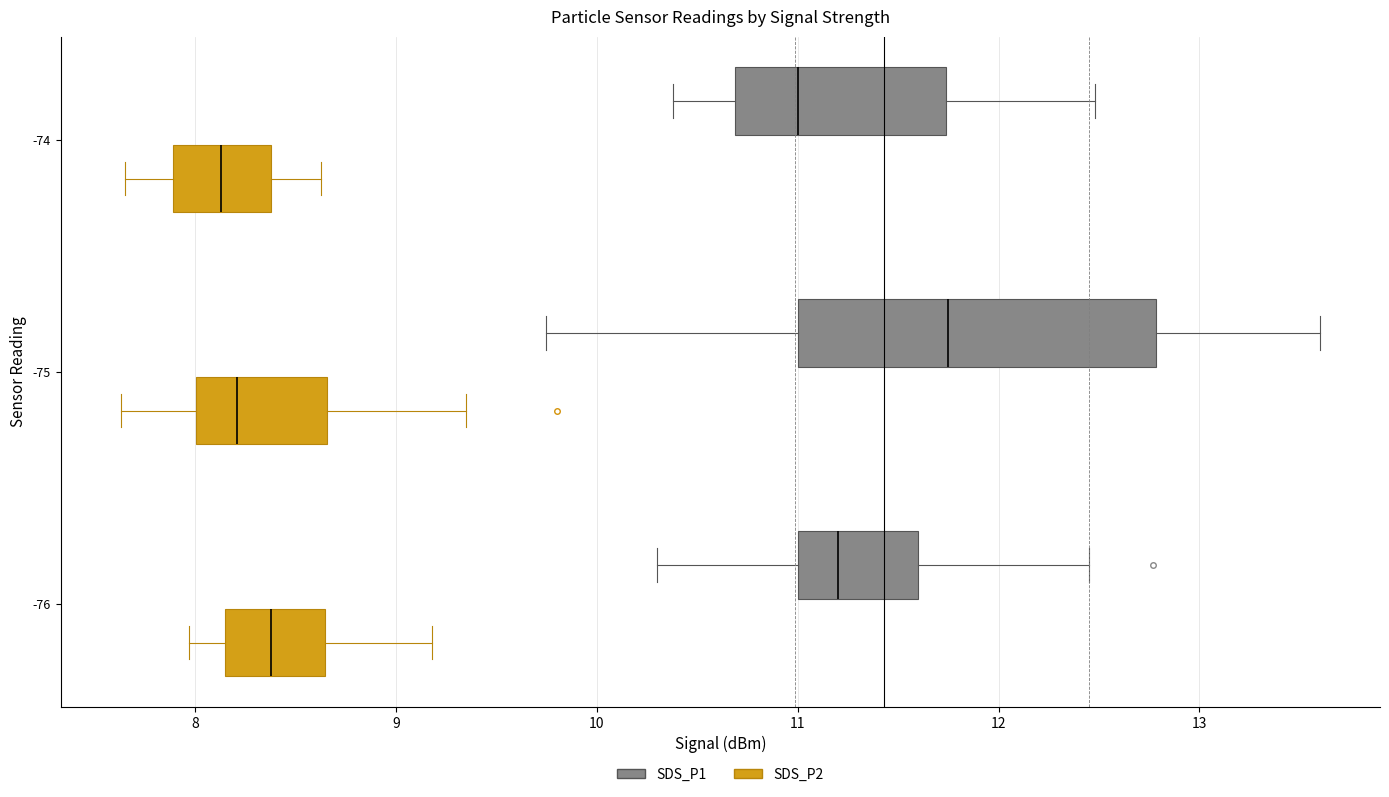

Where does the left whisker of the box for -74 (SDS_P2) end on the x-axis? The values are not printed on the chart, so give them approximately, as read against the axis.

7.7